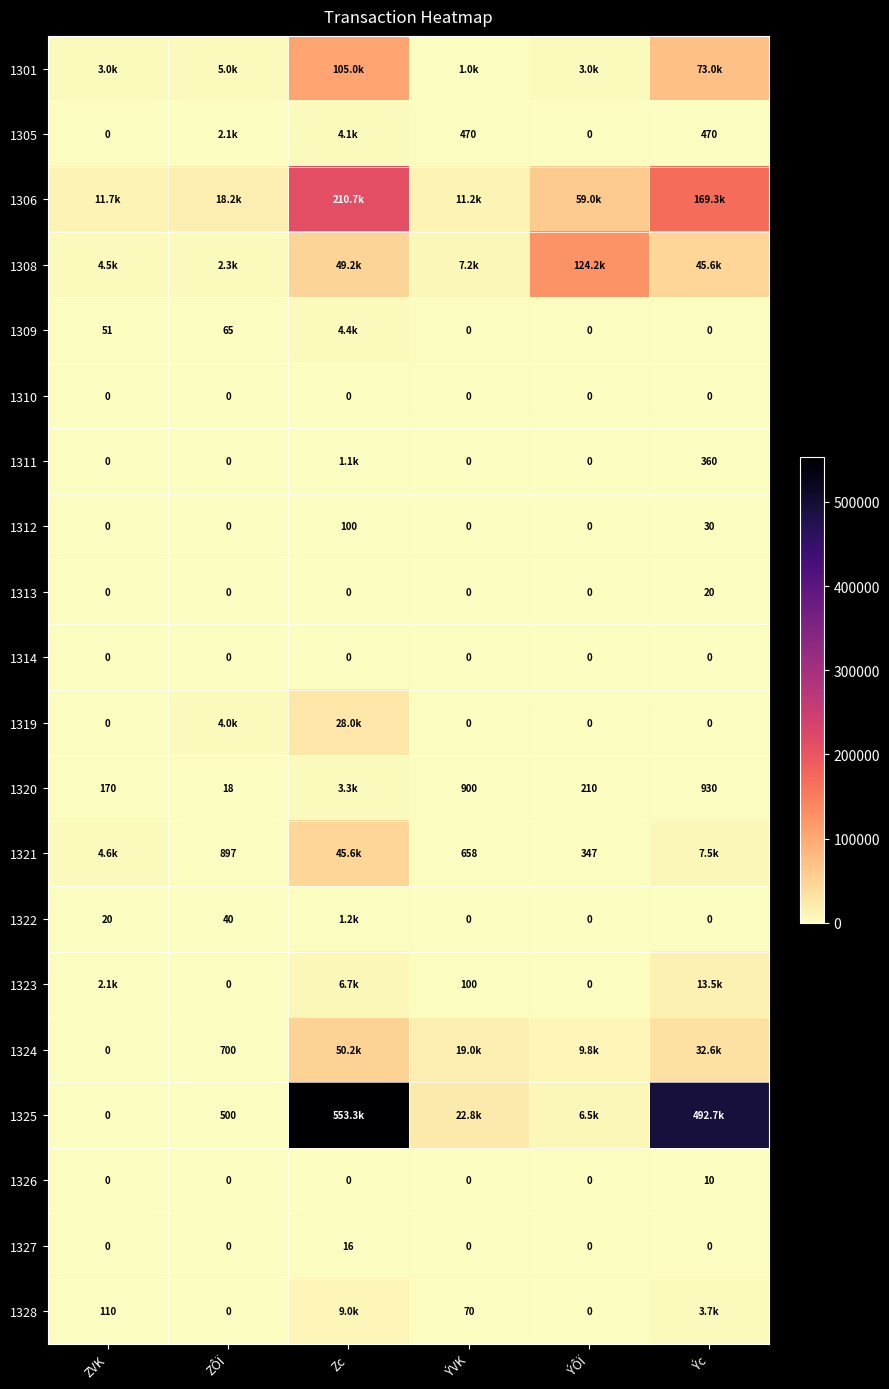

Is the value of 1314 at ÝVK greater than the value of 1313 at Ýc?

No